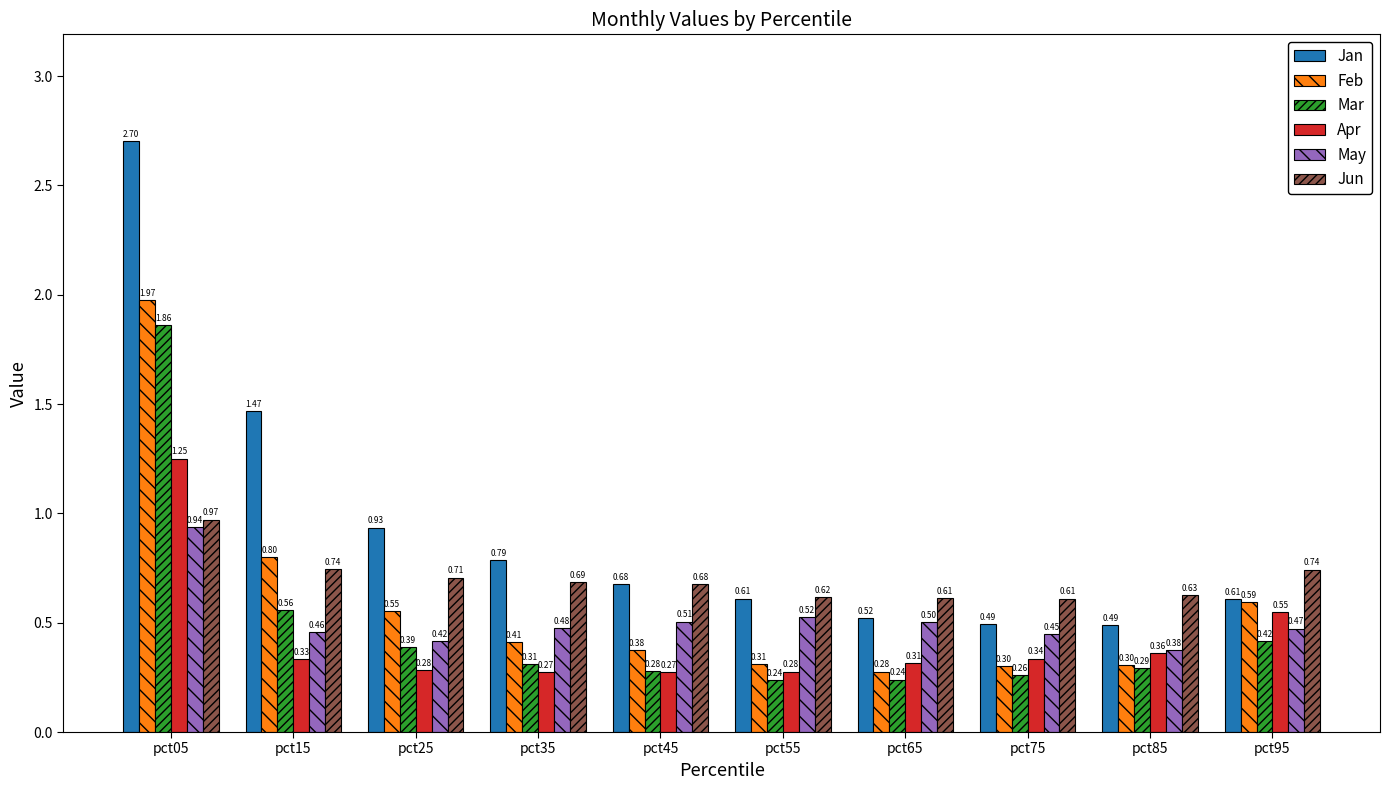

Rank the series by their maximum value, from lowest to highest.

May, Jun, Apr, Mar, Feb, Jan